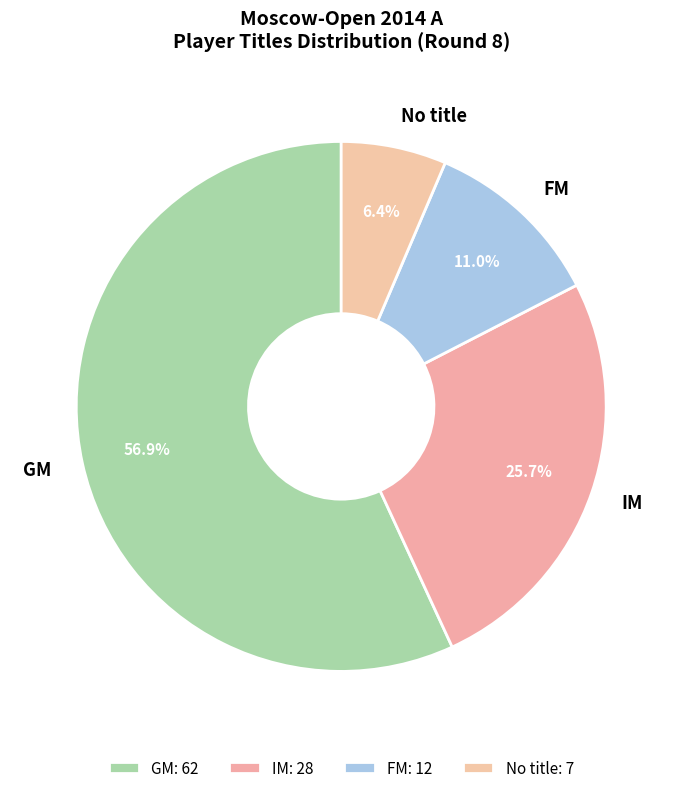

Is IM the majority of the pie?

No